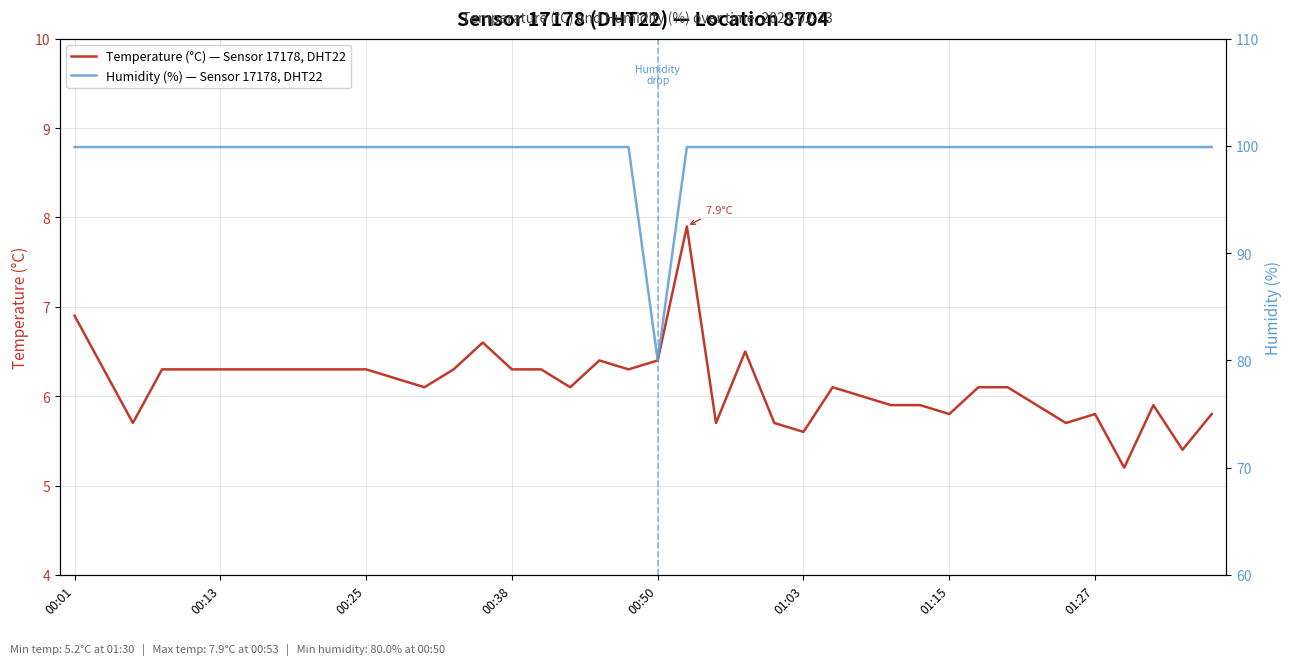

What is the highest value of the Temperature (°C) — Sensor 17178, DHT22 series?

7.9